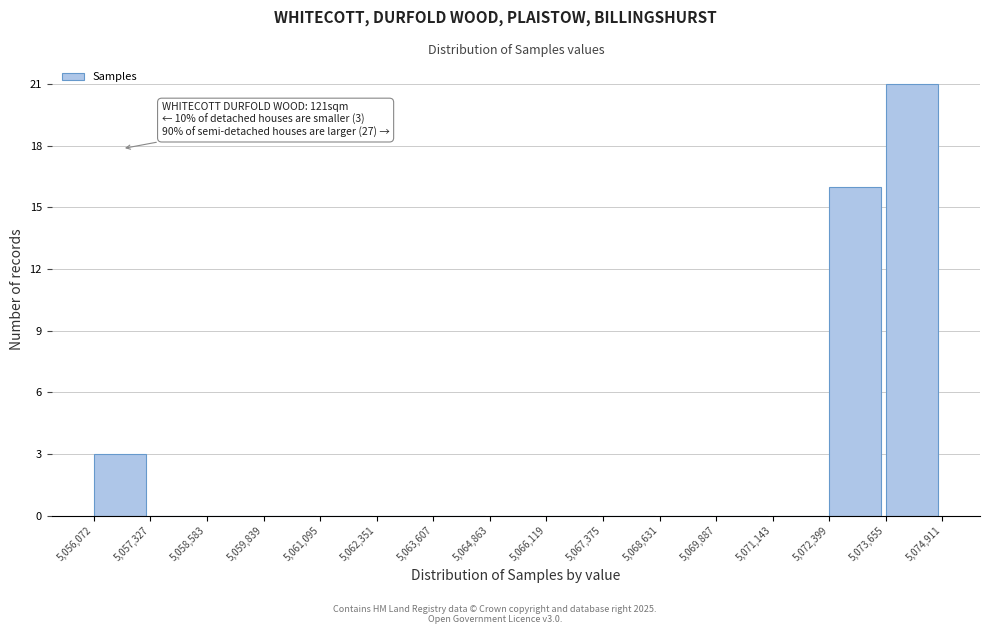

Over which range of the x-axis is the bar tallest?

5,073,655 to 5,074,911